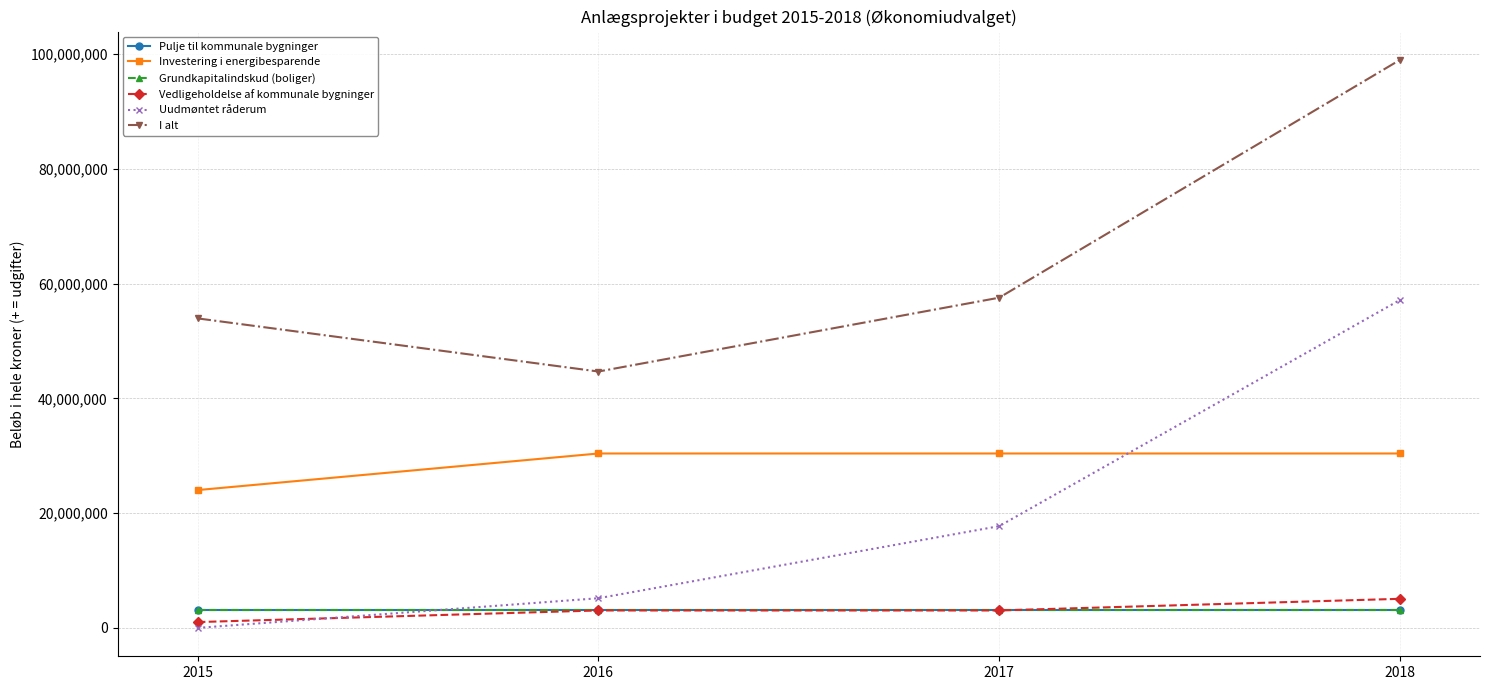

Reading left to right, transcribe all the data shown in this chart.

Pulje til kommunale bygninger: 3039000	3039000	3039000	3039000
Investering i energibesparende: 24015190	30390000	30390000	30390000
Grundkapitalindskud (boliger): 3039000	3039000	3039000	3039000
Vedligeholdelse af kommunale bygninger: 1013000	3039000	3039000	5065000
Uudmøntet råderum: 0	5166300	17727500	57133200
I alt: 53932120	44673300	57538400	98970100